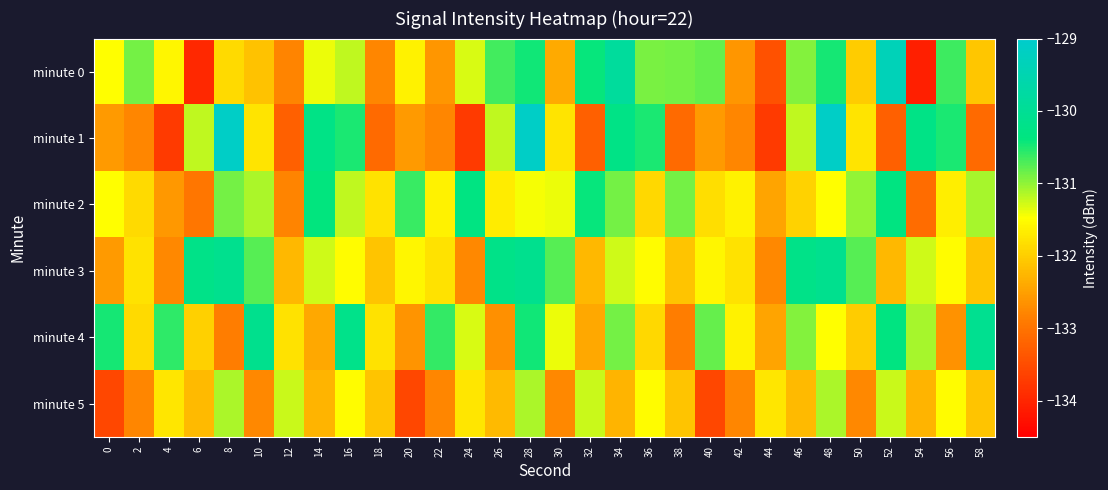

How many series are shown in this chart?

6